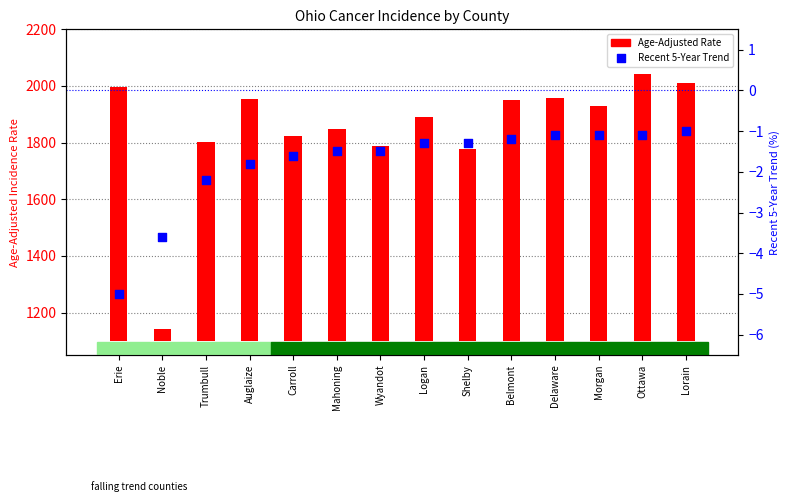

Which series has the widest spread of Y values?

Age-Adjusted Rate